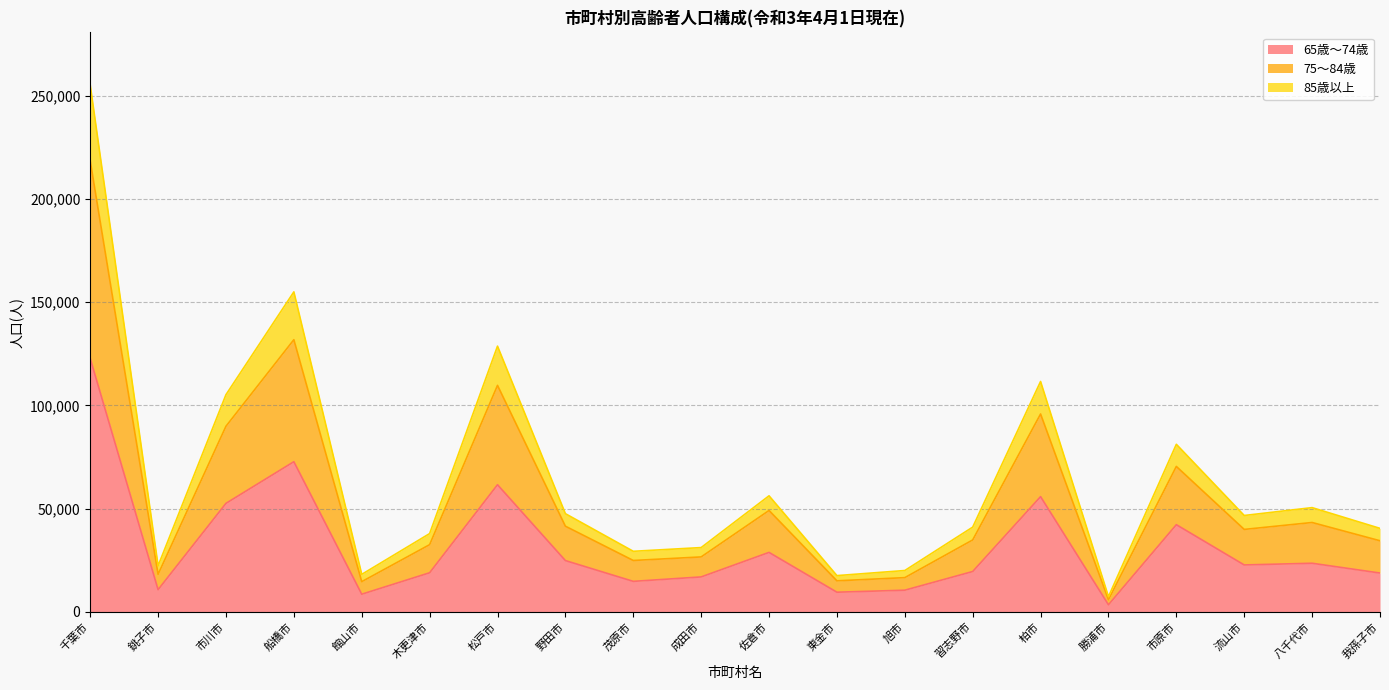

Does the chart display data point markers on the line(s)?

No